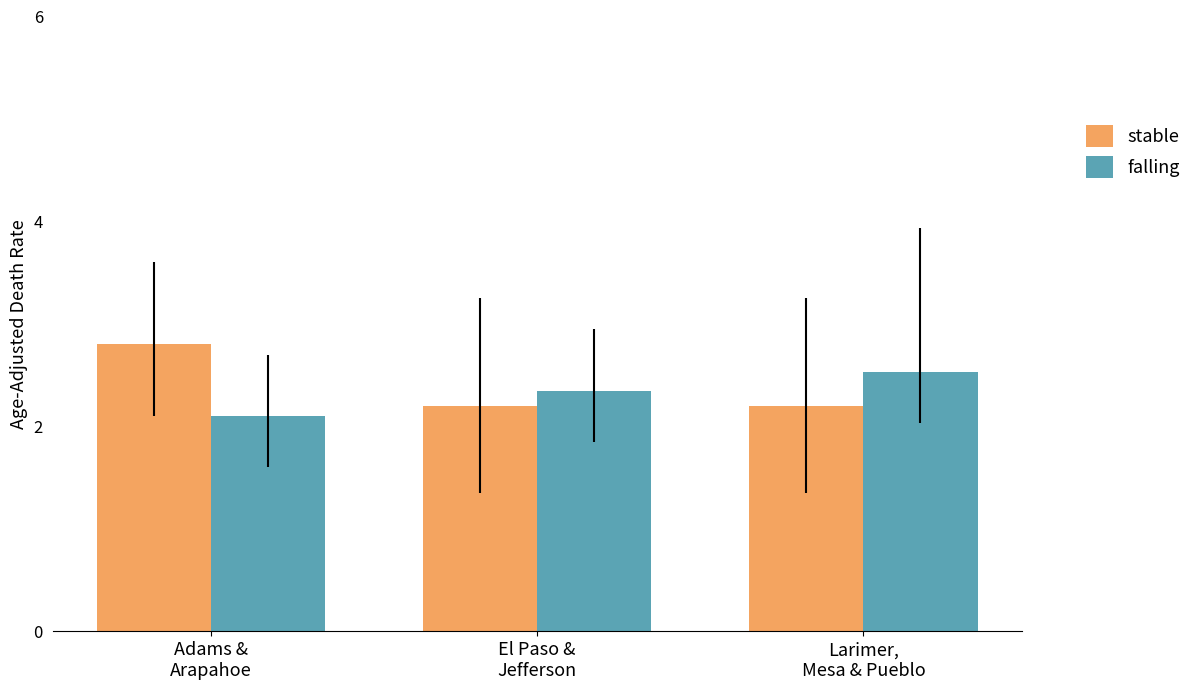

Which category has the highest value in the stable series?

Adams &
Arapahoe